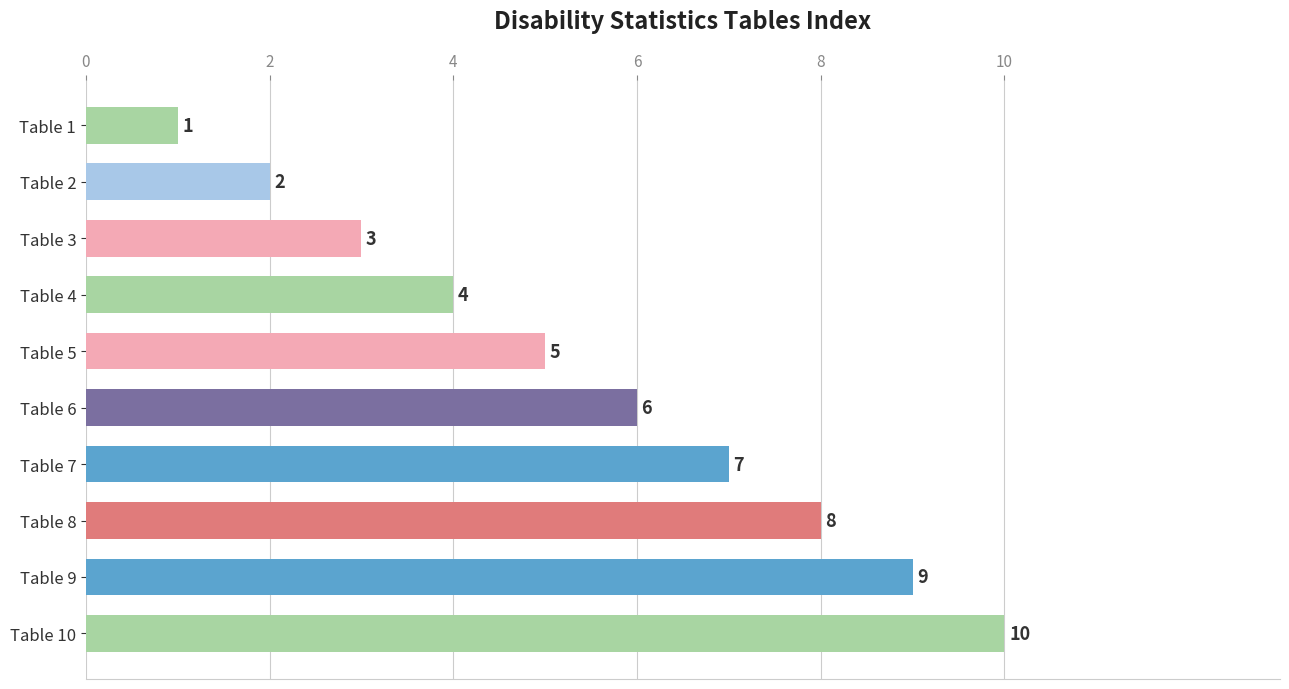

What is the change in value from Table 5 to Table 2?

-3